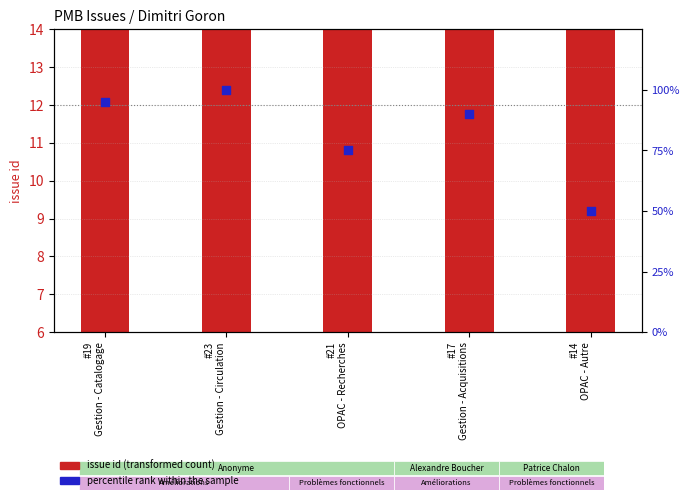

Which series reaches the minimum Y coordinate?

issue id (transformed count)